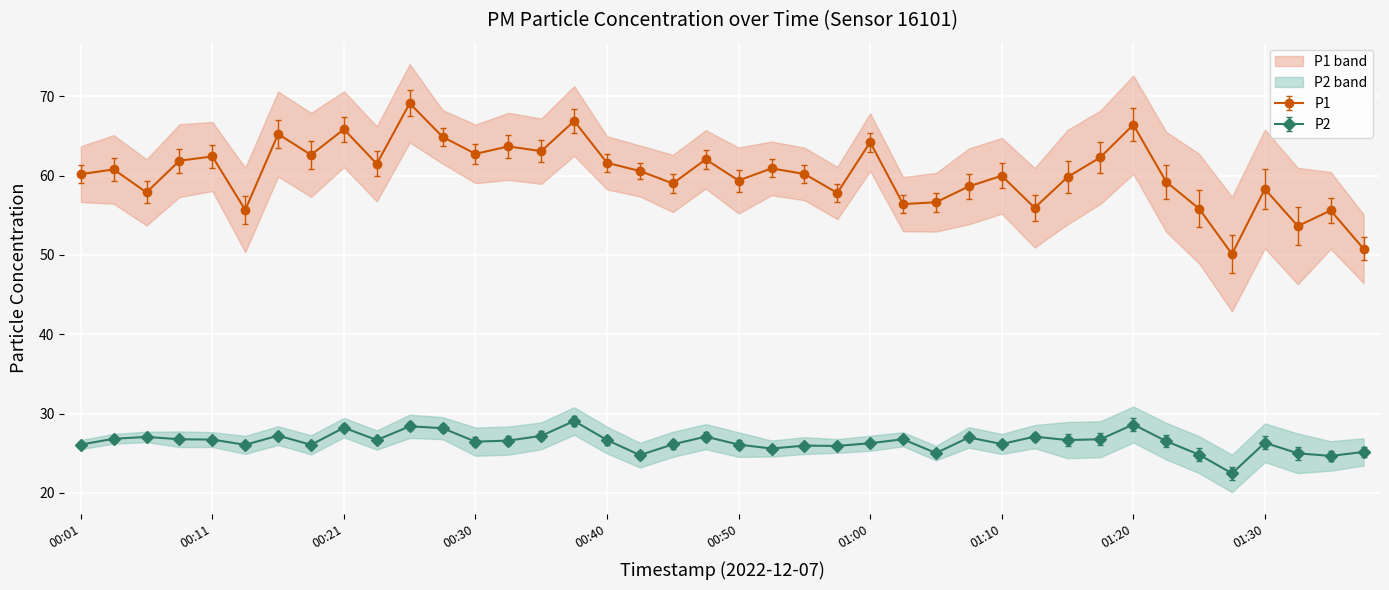

What position from the left is 00:58?

24